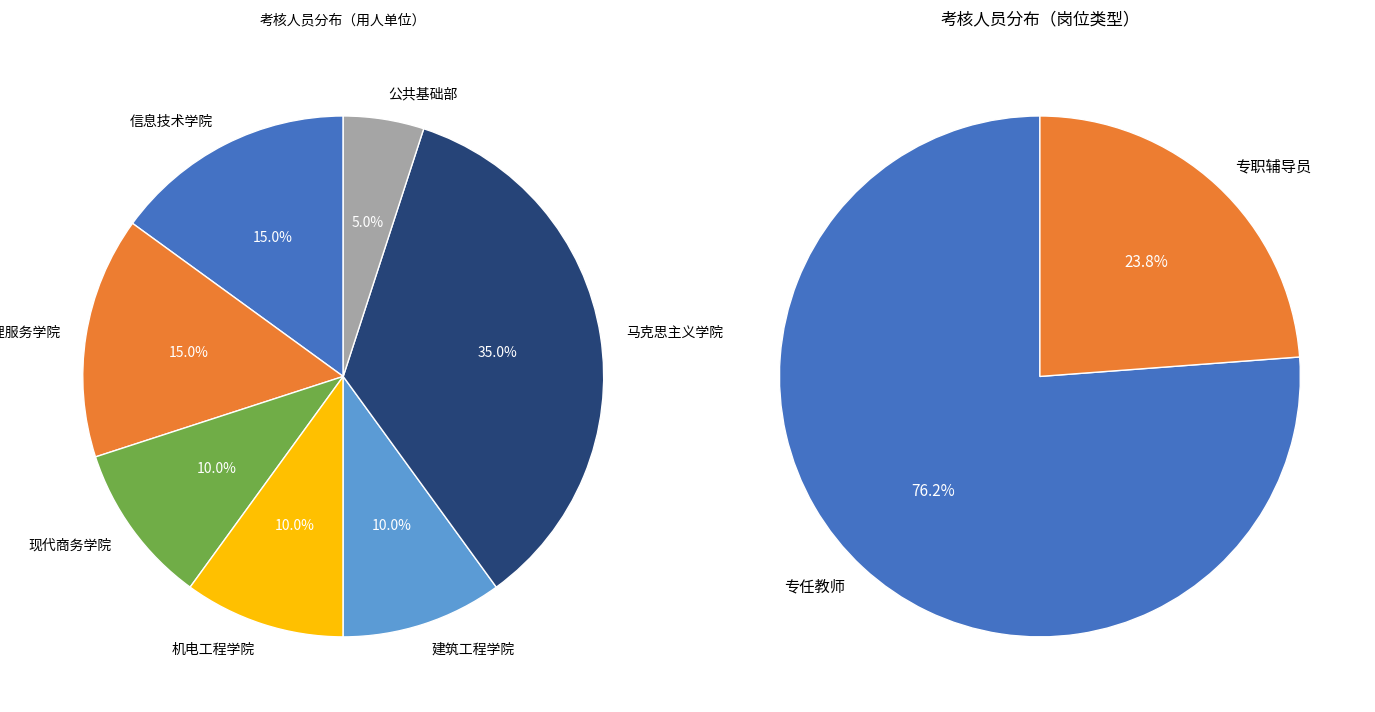

Count the number of slices in the pie.

7